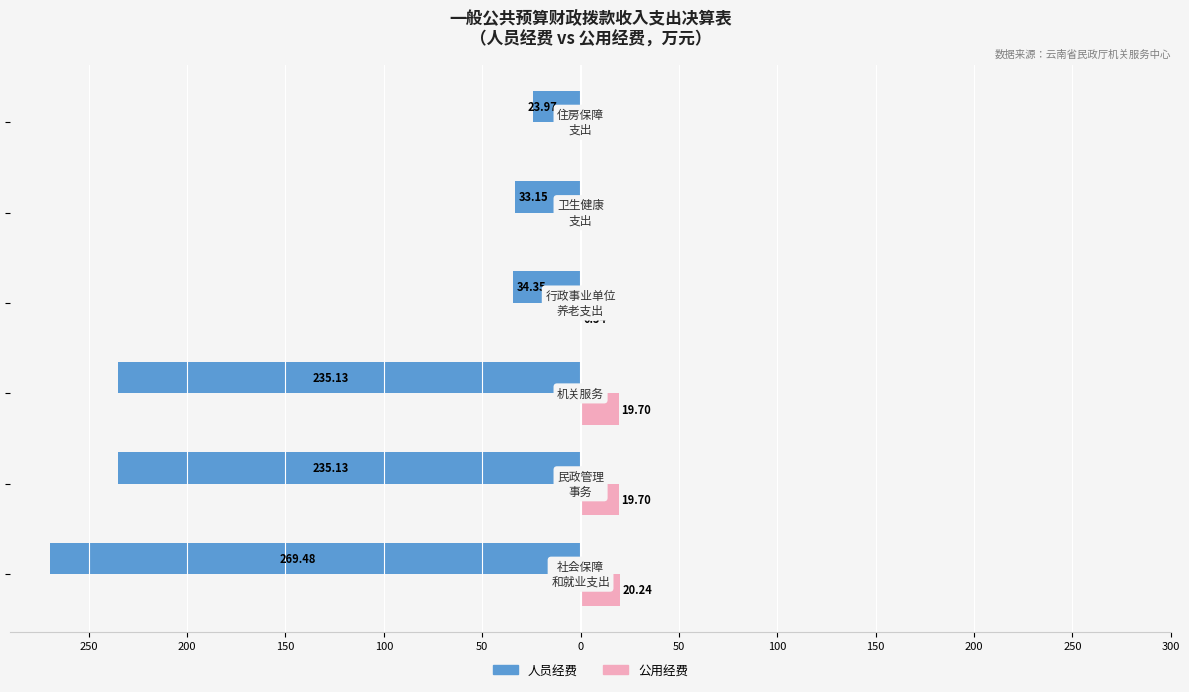

What are all the series names shown in the legend?

人员经费, 公用经费